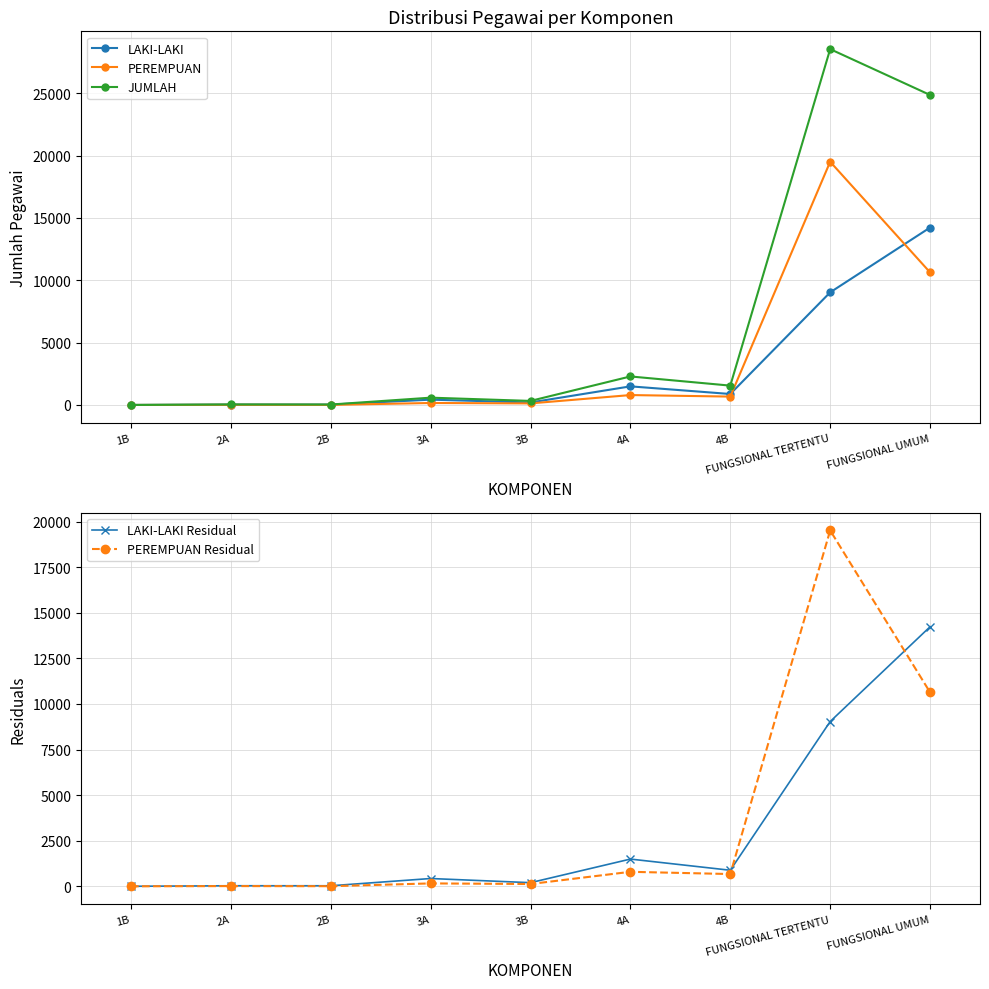

How many values in the PEREMPUAN Residual series exceed 159?

4